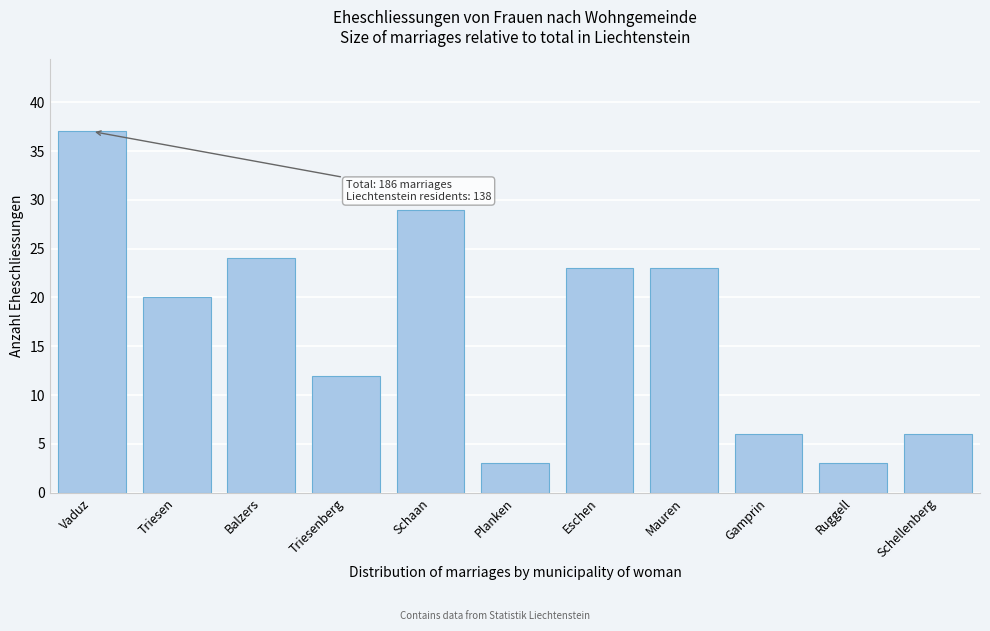

Reading left to right, what are all the values shown in this chart?

37	20	24	12	29	3	23	23	6	3	6